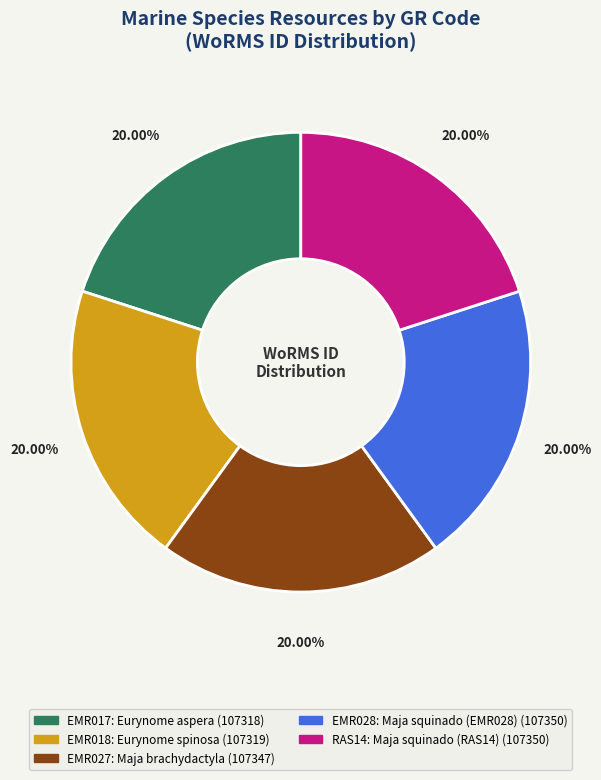

Does any single category account for the majority?

No